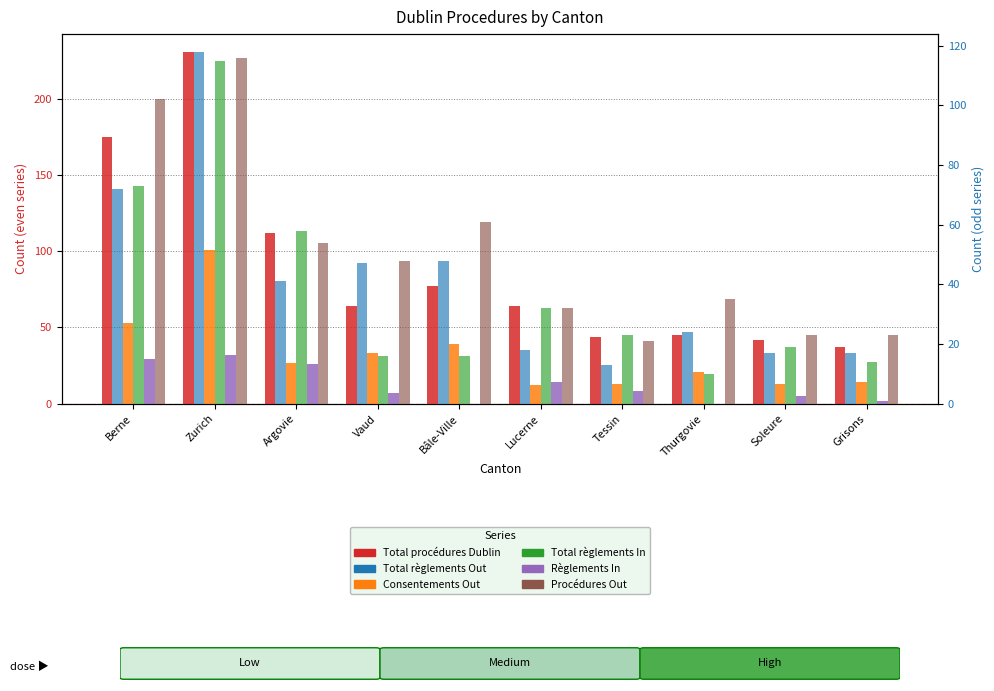

At Grisons, list the series in order from smallest to largest.

Règlements In, Consentements Out, Total règlements In, Total règlements Out, Procédures Out, Total procédures Dublin